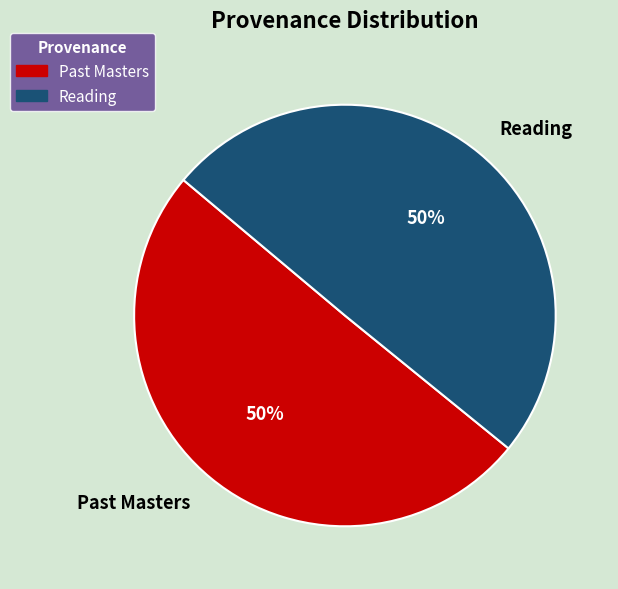

What is the ratio of the value at Past Masters to the value at Reading?

1.0